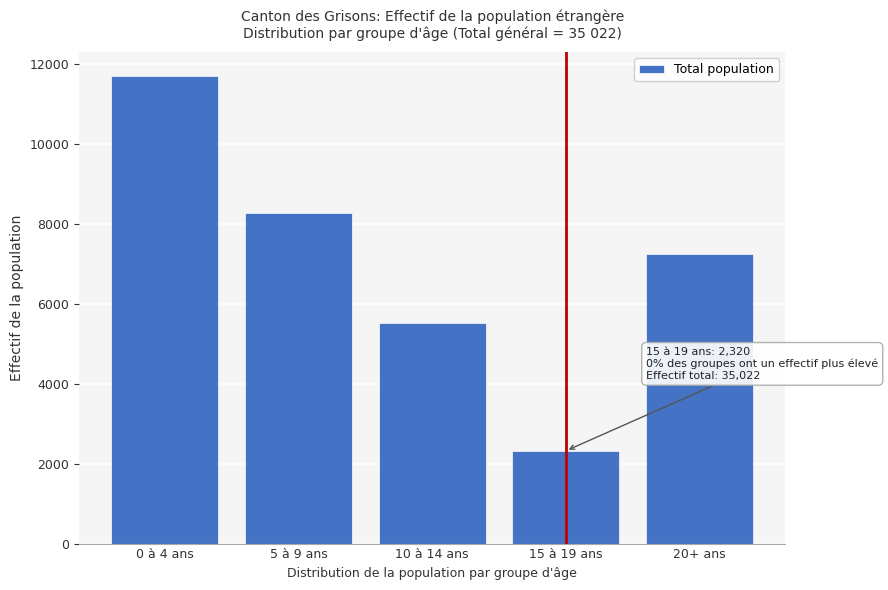

Reading right to left, list all the values displayed in this chart.

7228	2320	5510	8265	11699